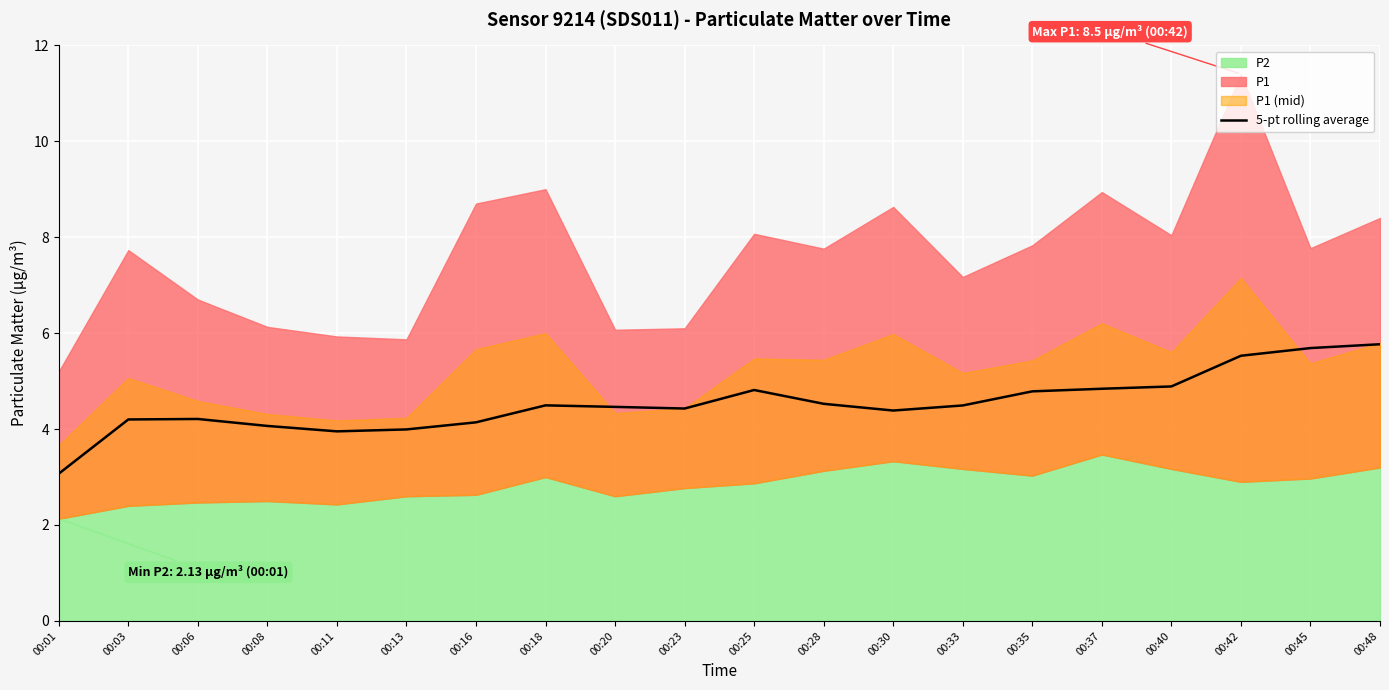

At which label is the value closest to 4?

00:13